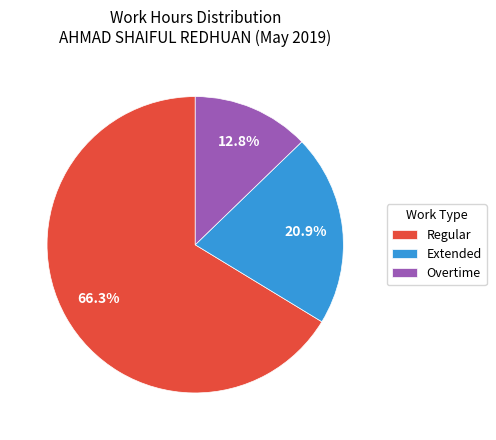

What is the largest slice in the pie chart?

Regular